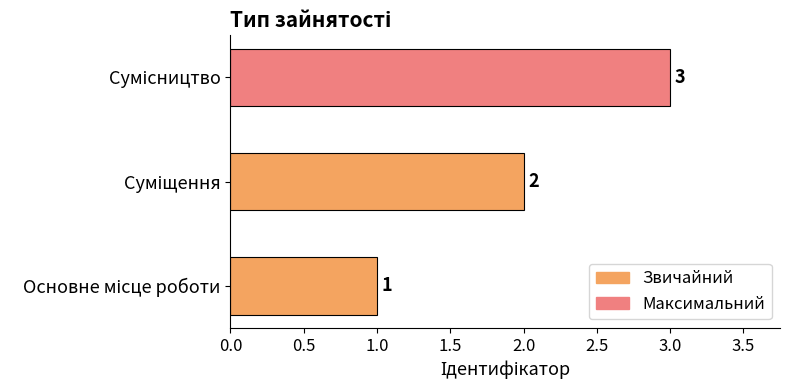

What is the smallest value displayed?

1